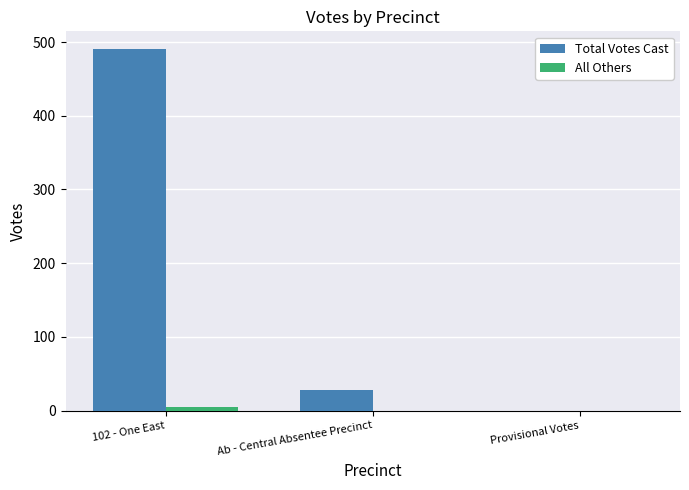

How many data points does each series have?

3